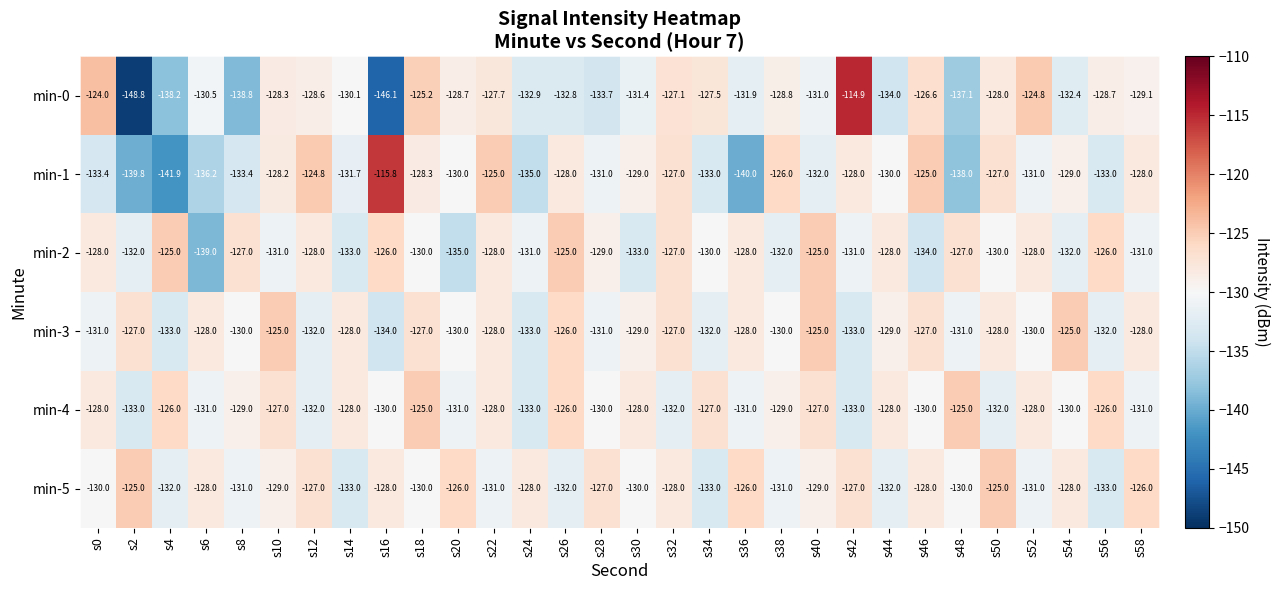

Where does the min-1 series first go above -130?

s10